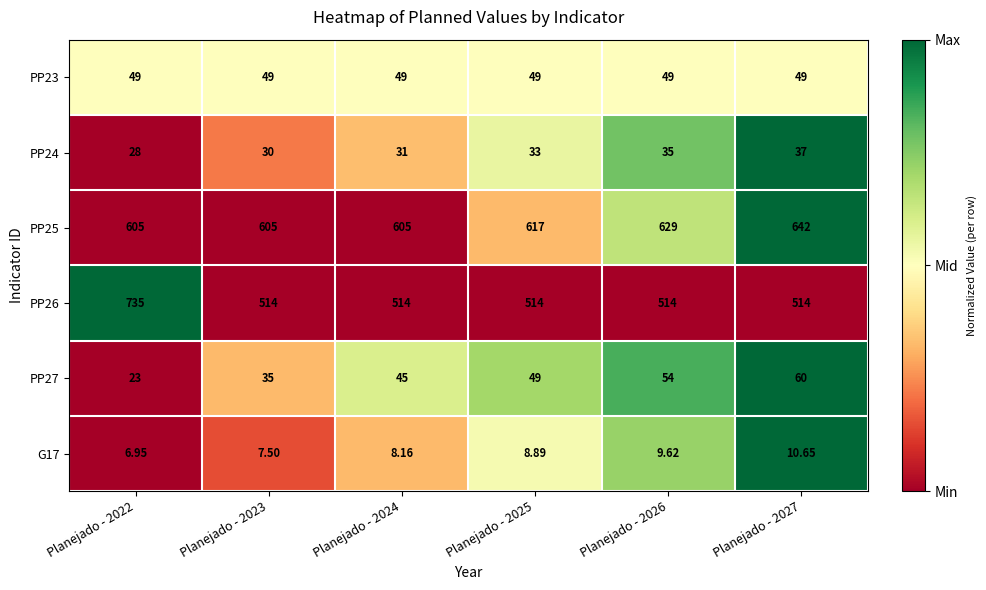

Is the value of PP24 at Planejado - 2023 greater than the value of PP26 at Planejado - 2026?

No